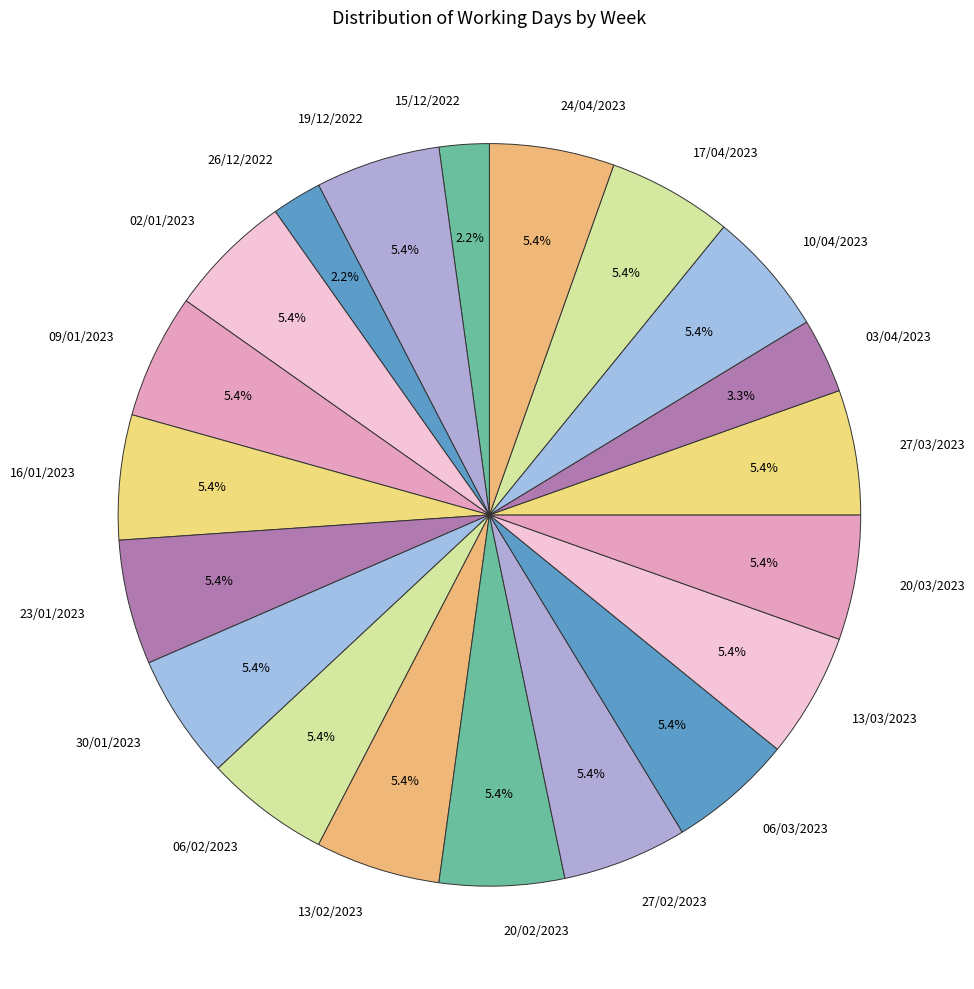

What percentage is NOT represented by 16/01/2023?

94.6%